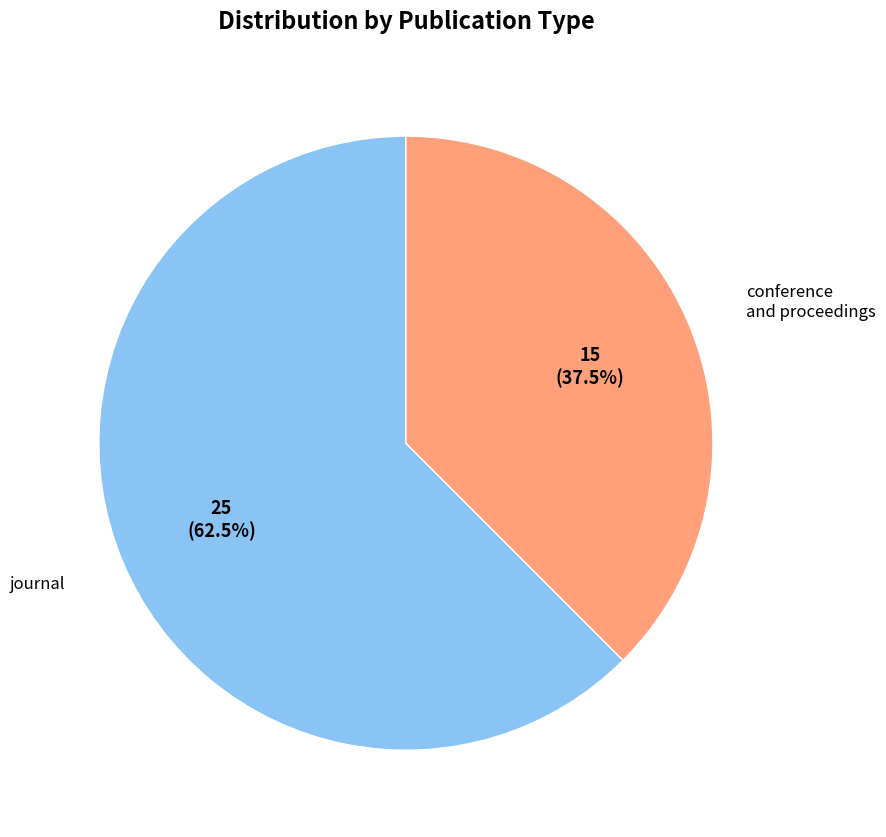

To the nearest percent, what is the average slice percentage?

50%